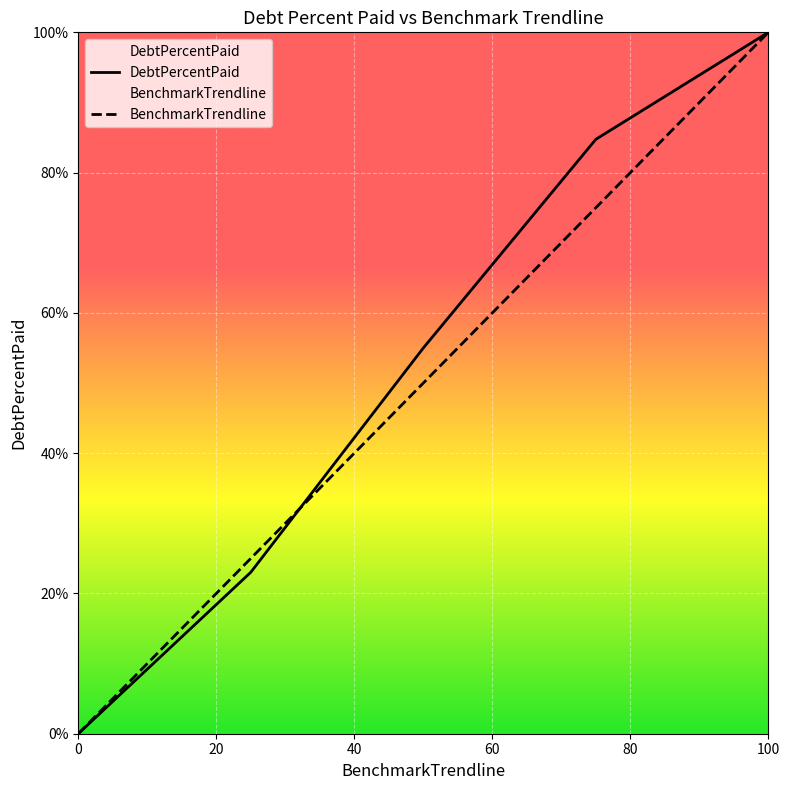

Reading left to right, transcribe all the data shown in this chart.

DebtPercentPaid: 0.0	23.0	55.0	84.8	100.0
BenchmarkTrendline: 0.0	25.0	50.0	75.0	100.0